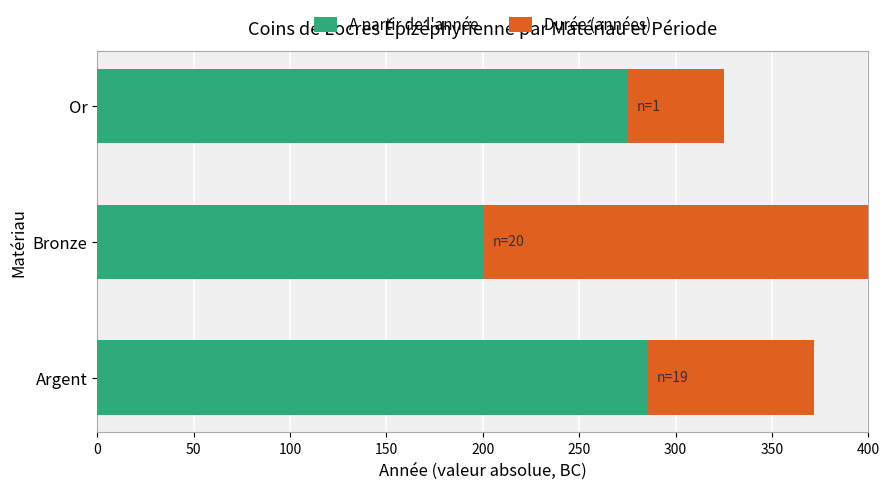

What is the sum of all Durée (années) values?

-337